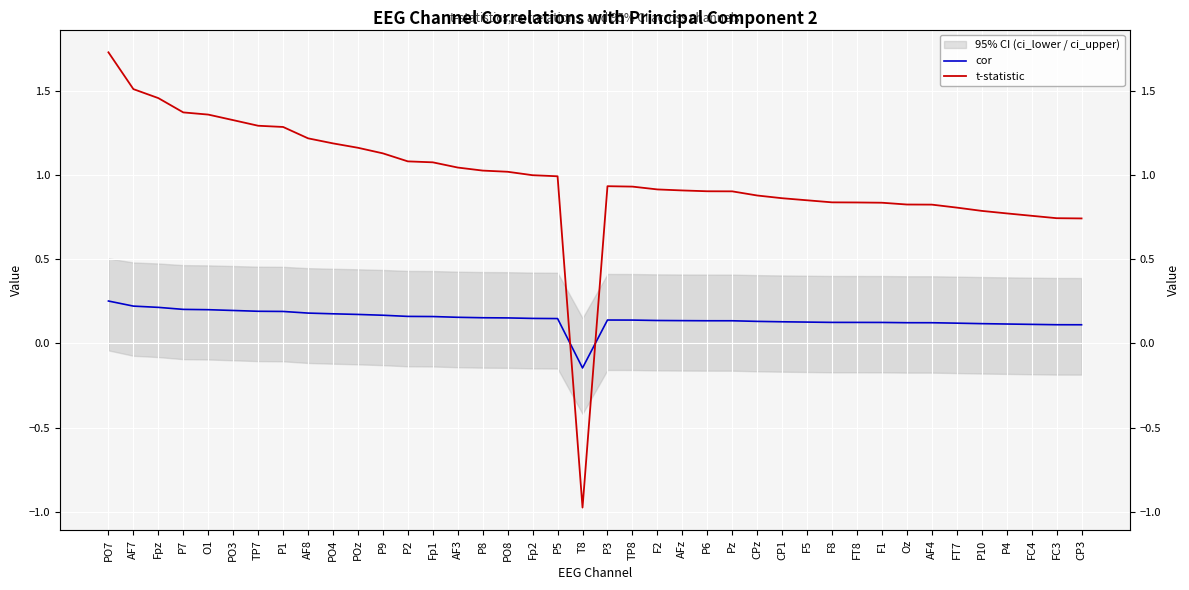

Which series has the largest total across all categories?

t-statistic